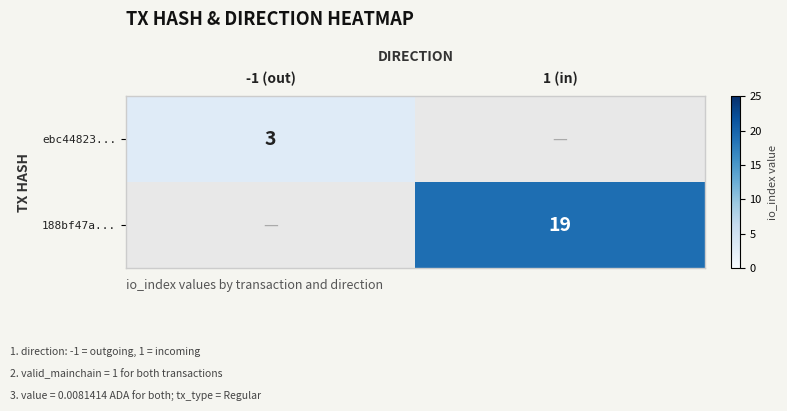

Is the value of ebc44823... at -1 (out) greater than the value of 188bf47a... at 1 (in)?

No